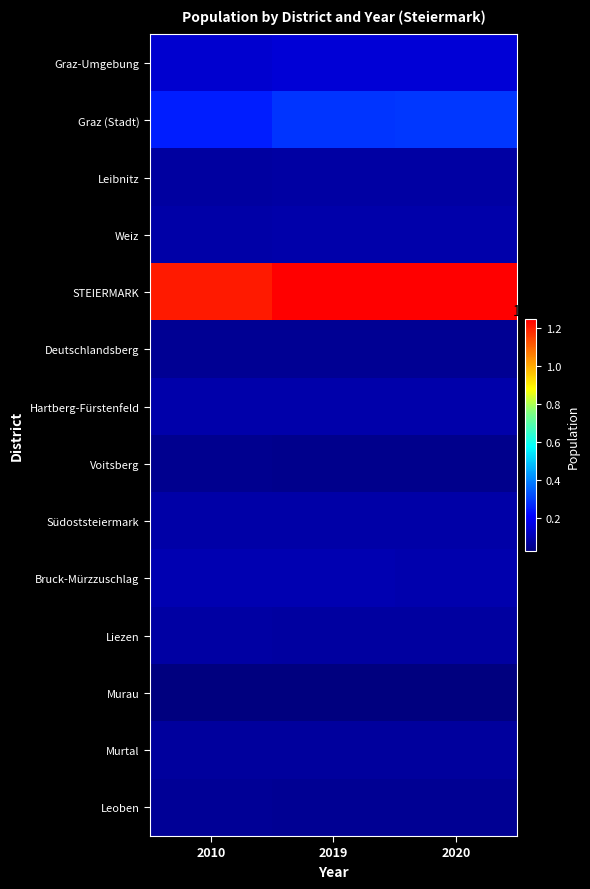

Reading left to right, extract all data points from this chart.

Graz-Umgebung: 2010=142027	2019=154260	2020=156106
Graz (Stadt): 2010=255152	2019=288806	2020=291007
Leibnitz: 2010=79219	2019=82484	2020=83101
Weiz: 2010=87091	2019=90343	2020=90667
STEIERMARK: 2010=1205045	2019=1243052	2020=1246576
Deutschlandsberg: 2010=60819	2019=60821	2020=60873
Hartberg-Fürstenfeld: 2010=90521	2019=90622	2020=90623
Voitsberg: 2010=52425	2019=51161	2020=51055
Südoststeiermark: 2010=87216	2019=85947	2020=85728
Bruck-Mürzzuschlag: 2010=103140	2019=98984	2020=98719
Liezen: 2010=80780	2019=79901	2020=79642
Murau: 2010=29616	2019=27659	2020=27551
Murtal: 2010=74356	2019=72004	2020=71719
Leoben: 2010=62683	2019=60060	2020=59785